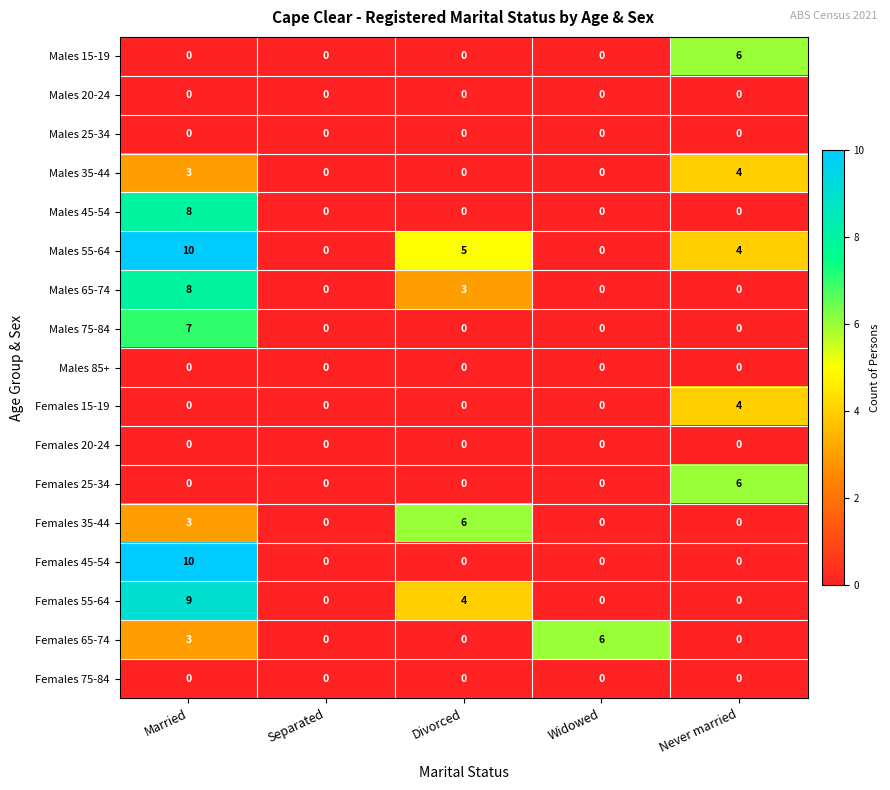

Which category has the highest value across all series?

Married